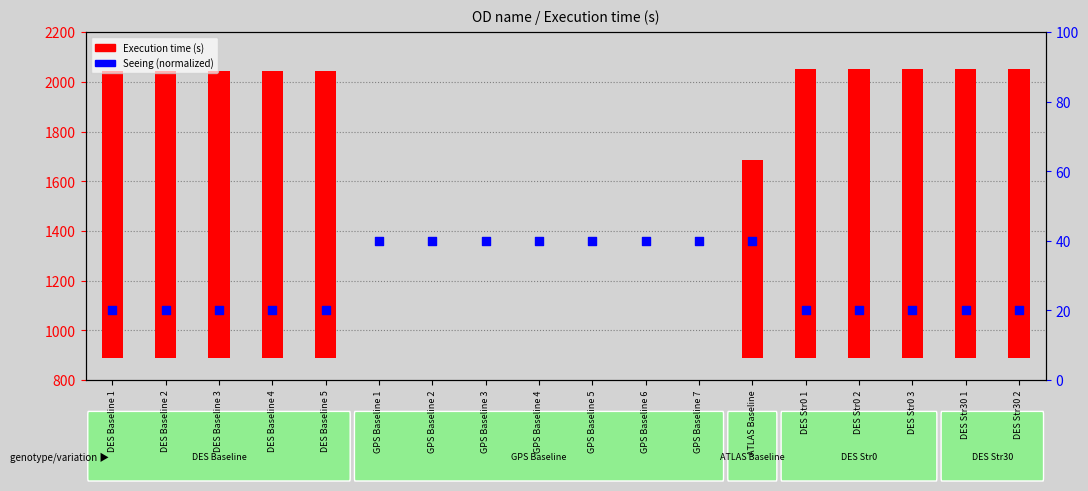

Which series contains the highest Y value?

Execution time (s)